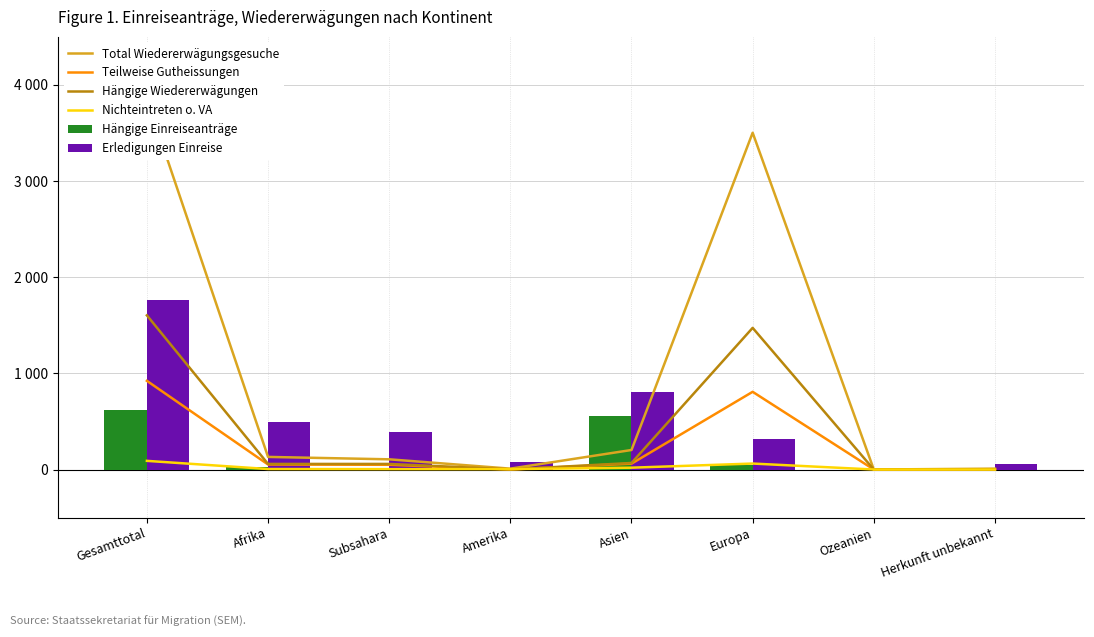

The value of Total Wiedererwägungsgesuche at Subsahara is 182. True or false?

False